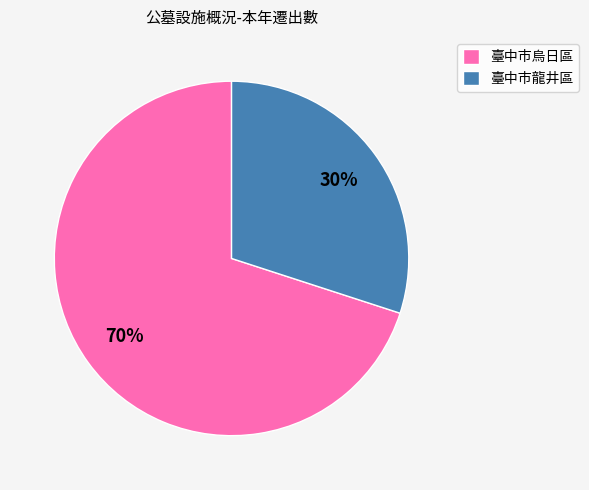

What percentage is the 臺中市龍井區 slice, to the nearest percent?

30%